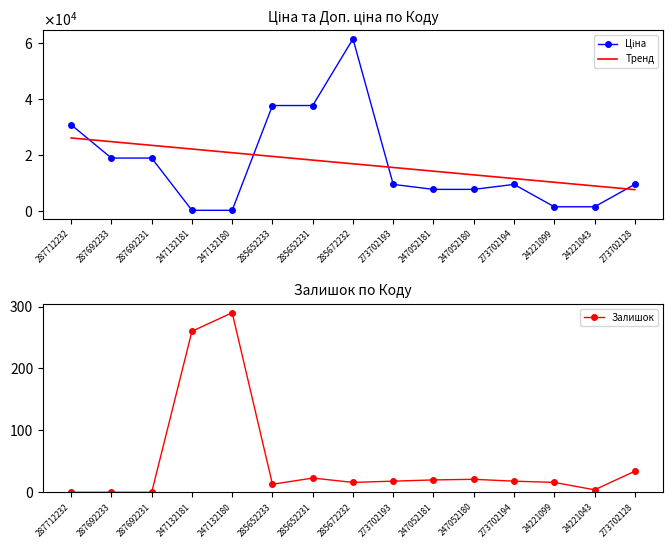

What position from the right is 287712232?

15